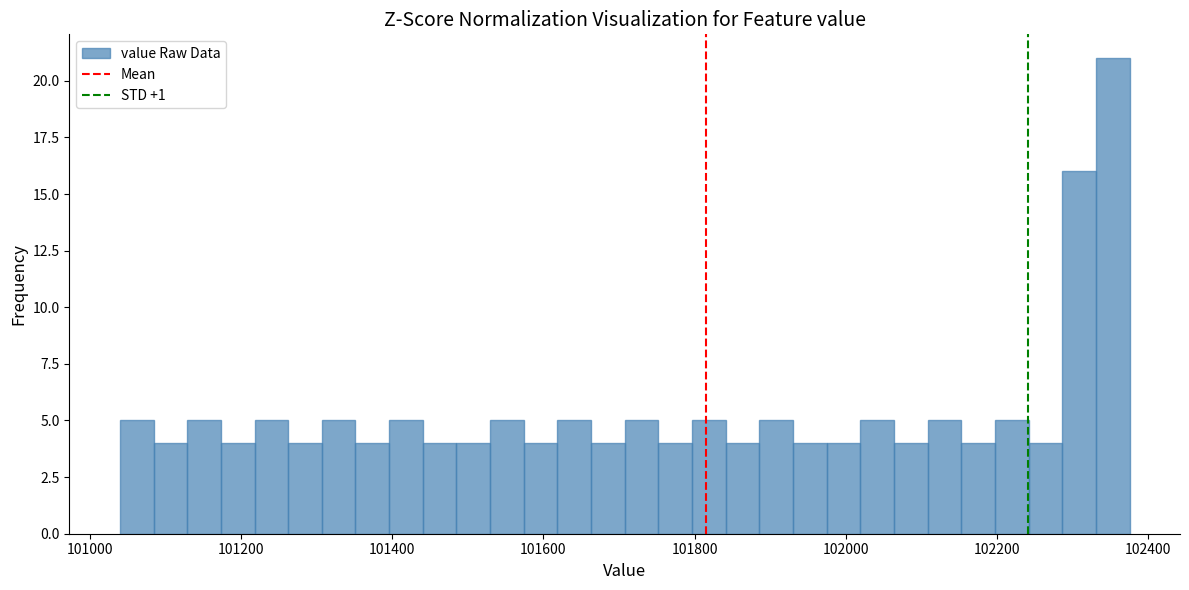

Read against the x-axis, roughly where is the centre of the tallest bar?

102360